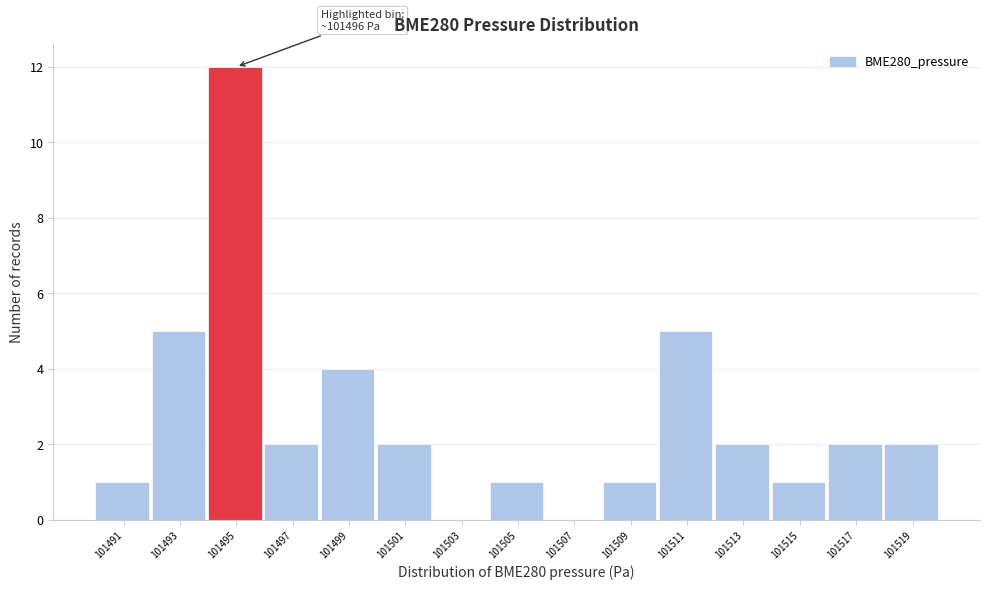

Reading left to right, extract all data points from this chart.

101491=1	101493=5	101495=12	101497=2	101499=4	101501=2	101503=0	101505=1	101507=0	101509=1	101511=5	101513=2	101515=1	101517=2	101519=2